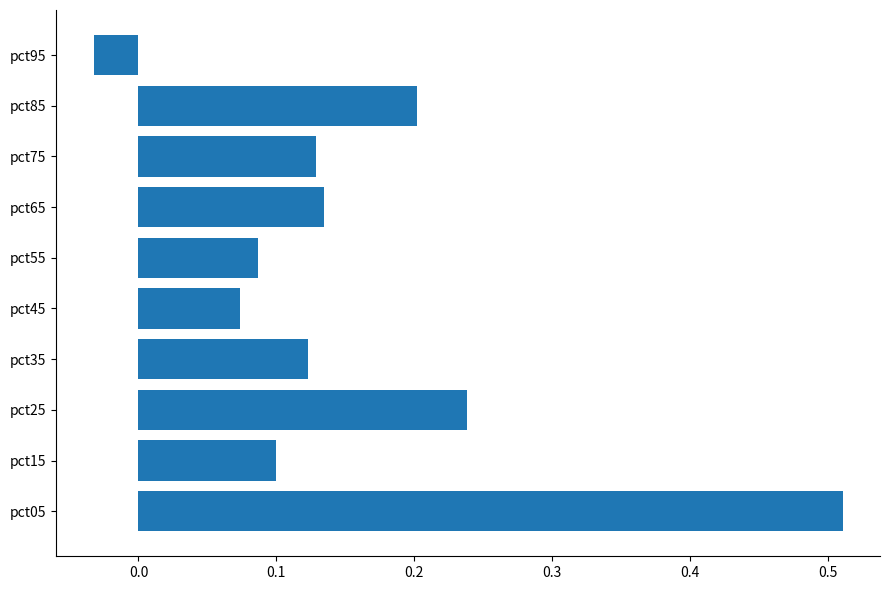

Which category has the lowest value across all series?

pct95